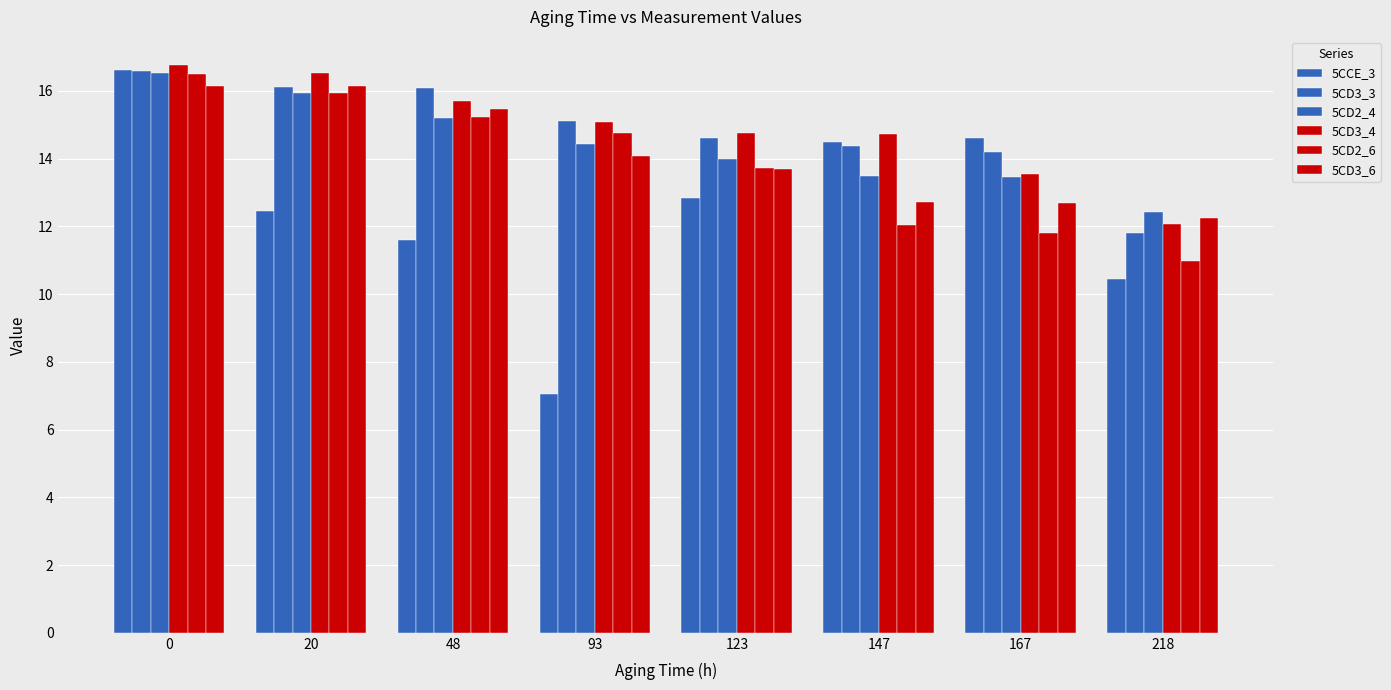

How many groups of bars are there?

8